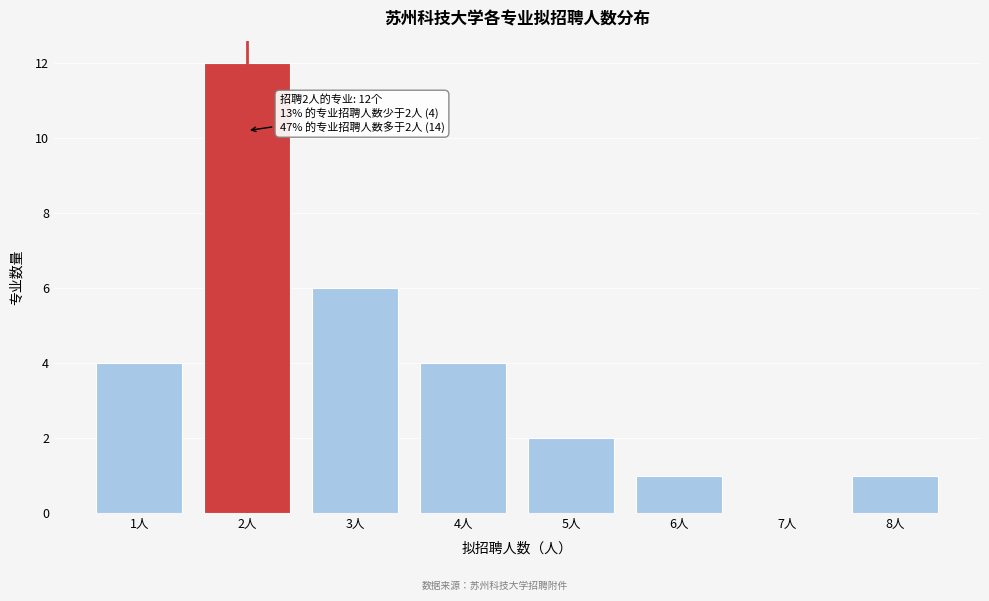

Reading right to left, list all the values displayed in this chart.

8人=1	7人=0	6人=1	5人=2	4人=4	3人=6	2人=12	1人=4